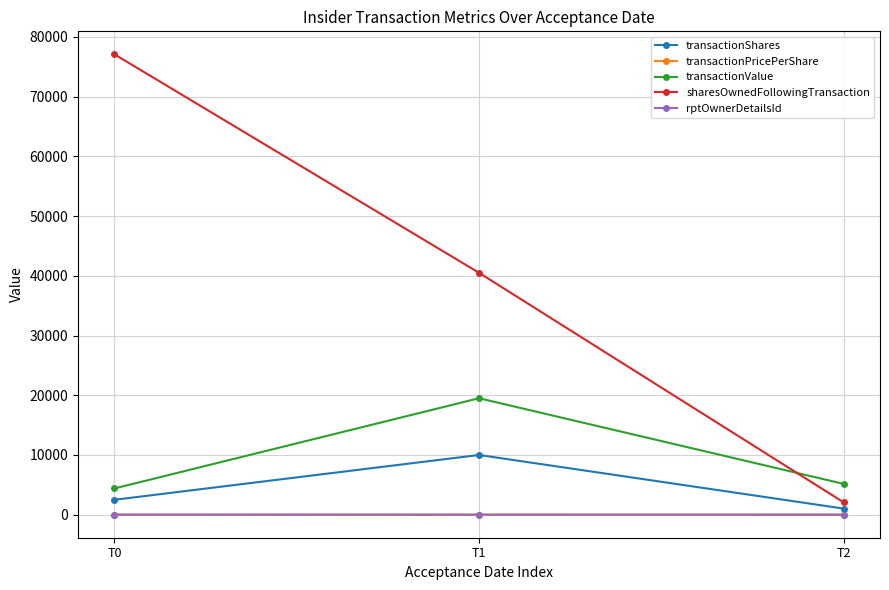

The value of sharesOwnedFollowingTransaction at T1 is 14650.1. True or false?

False